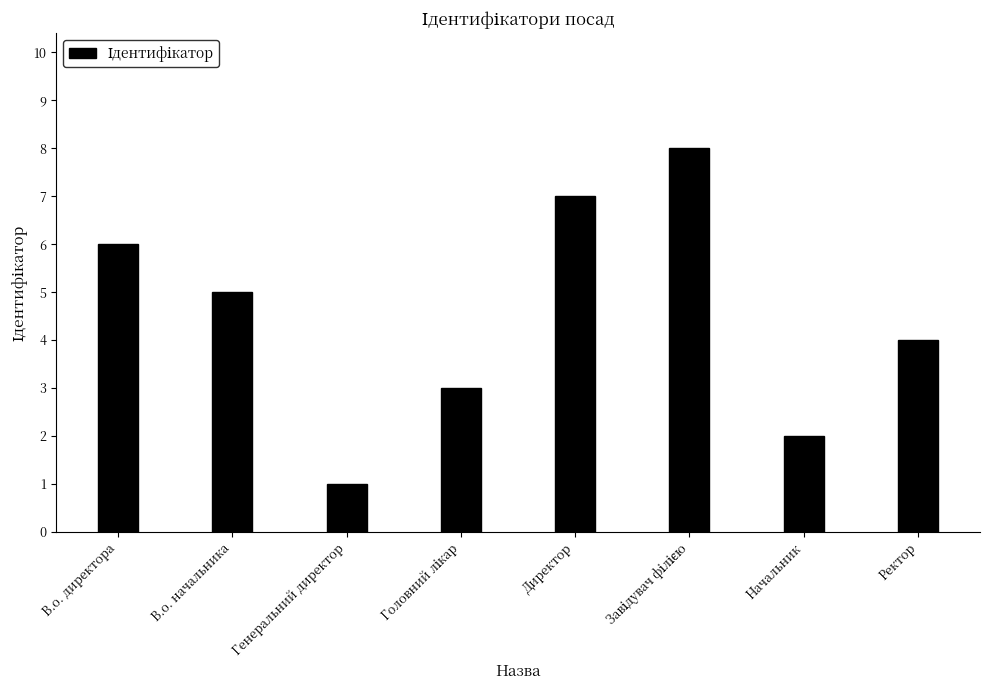

What is the change in value from В.о. директора to Начальник?

-4